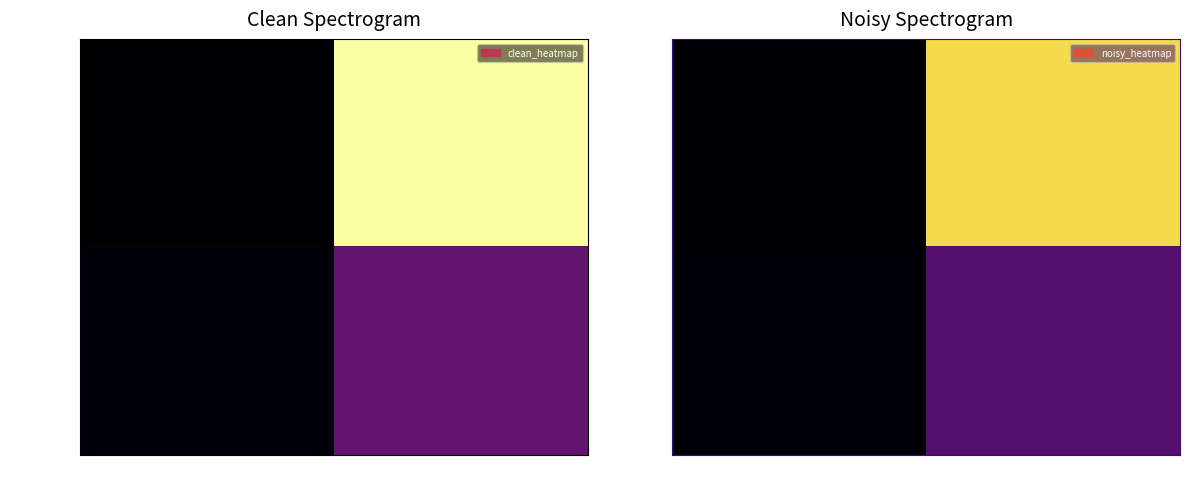

What is the lowest value of the 35c2e826… series?

1